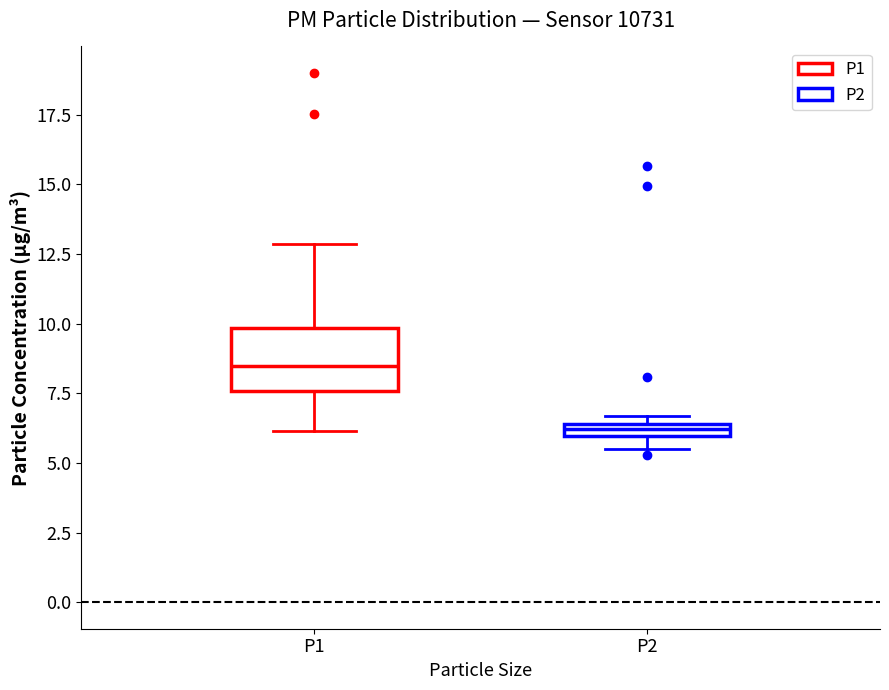

Which box's median line is the highest?

P1